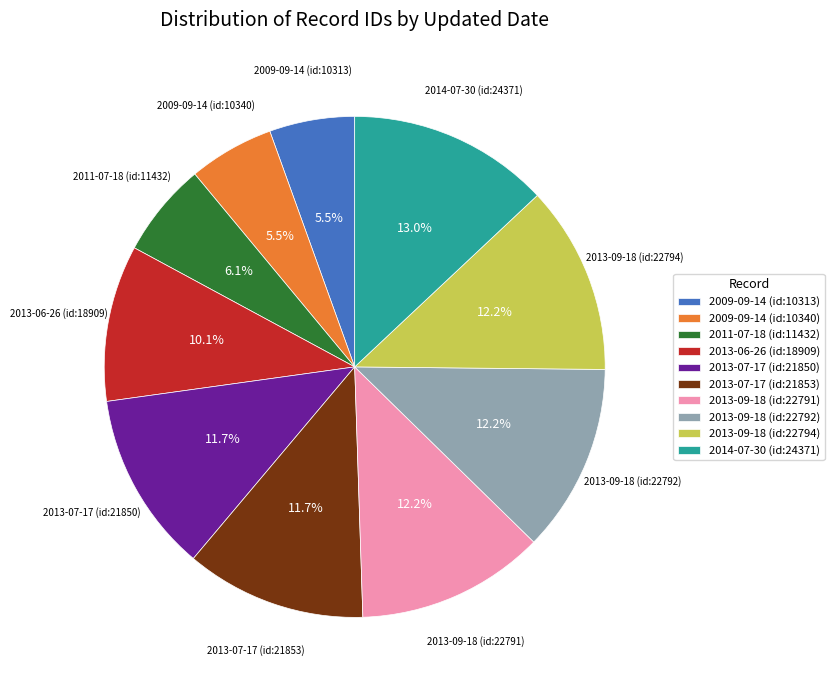

To the nearest percent, what percentage of the pie is 2013-09-18 (id:22791)?

12%